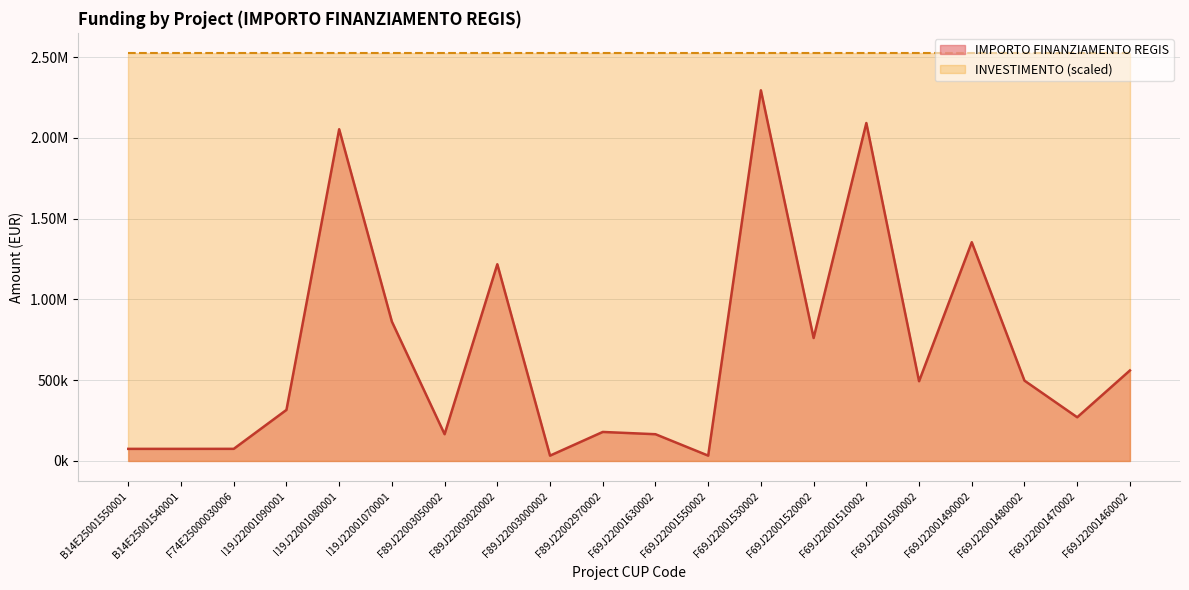

Rank the categories by value from highest to lowest.

F69J22001530002, F69J22001510002, I19J22001080001, F69J22001490002, F89J22003020002, I19J22001070001, F69J22001520002, F69J22001460002, F69J22001480002, F69J22001500002, I19J22001090001, F69J22001470002, F89J22002970002, F89J22003050002, F69J22001630002, F74E25000030006, B14E25001550001, B14E25001540001, F89J22003000002, F69J22001550002